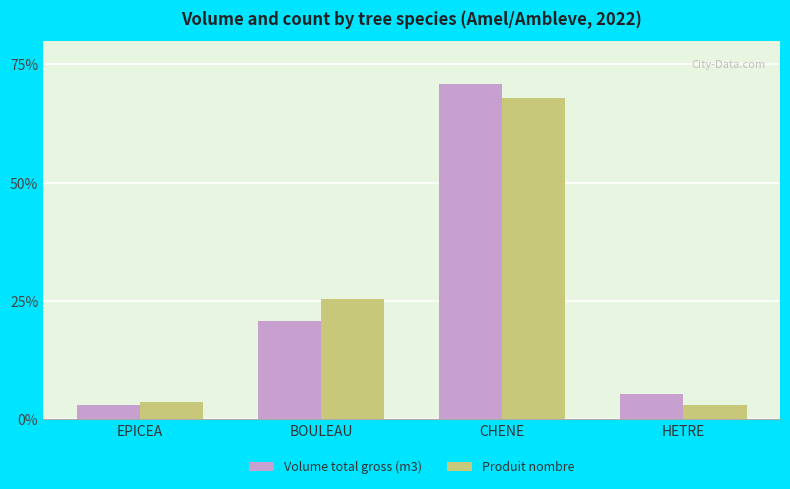

What is the difference between the maximum and minimum values in the Volume total gross (m3) series?

67.7